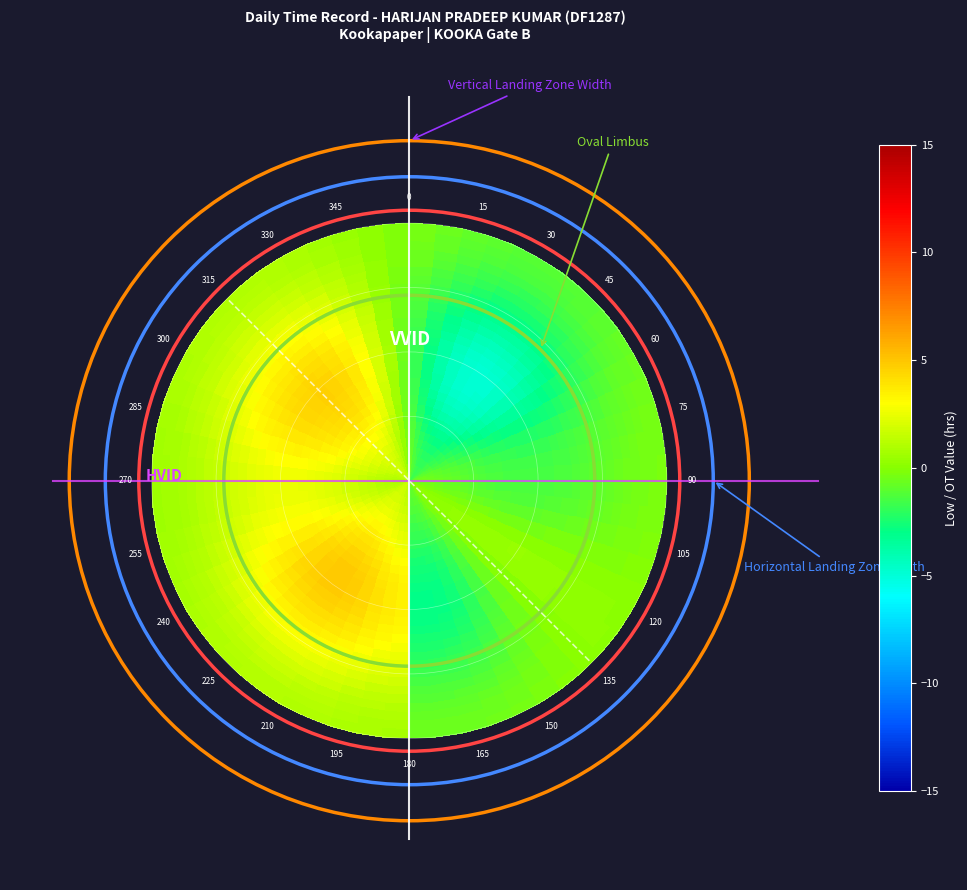

At how many categories does at least one series exceed -9?

7